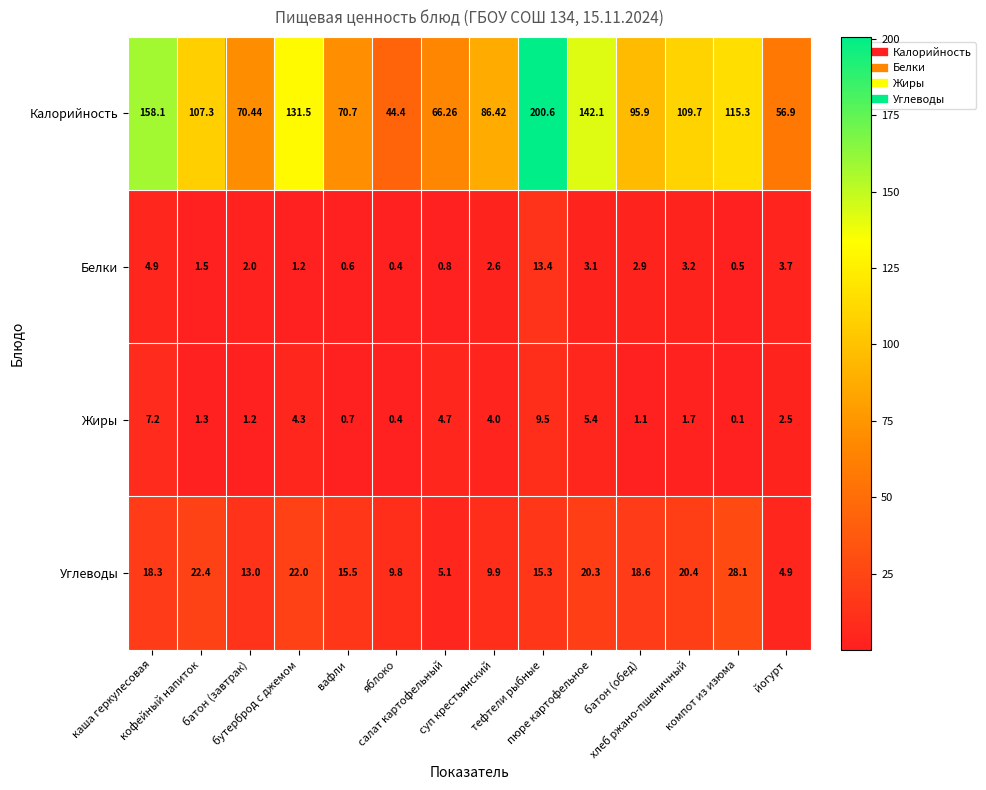

Which series has the largest range (max minus min)?

Калорийность